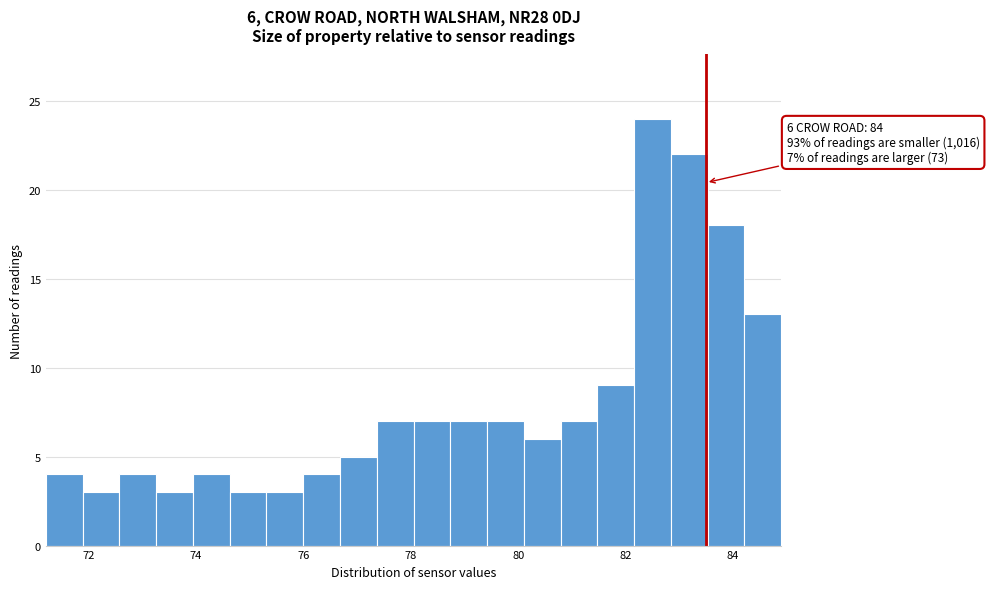

Read against the x-axis, roughly where is the centre of the tallest bar?

82.6